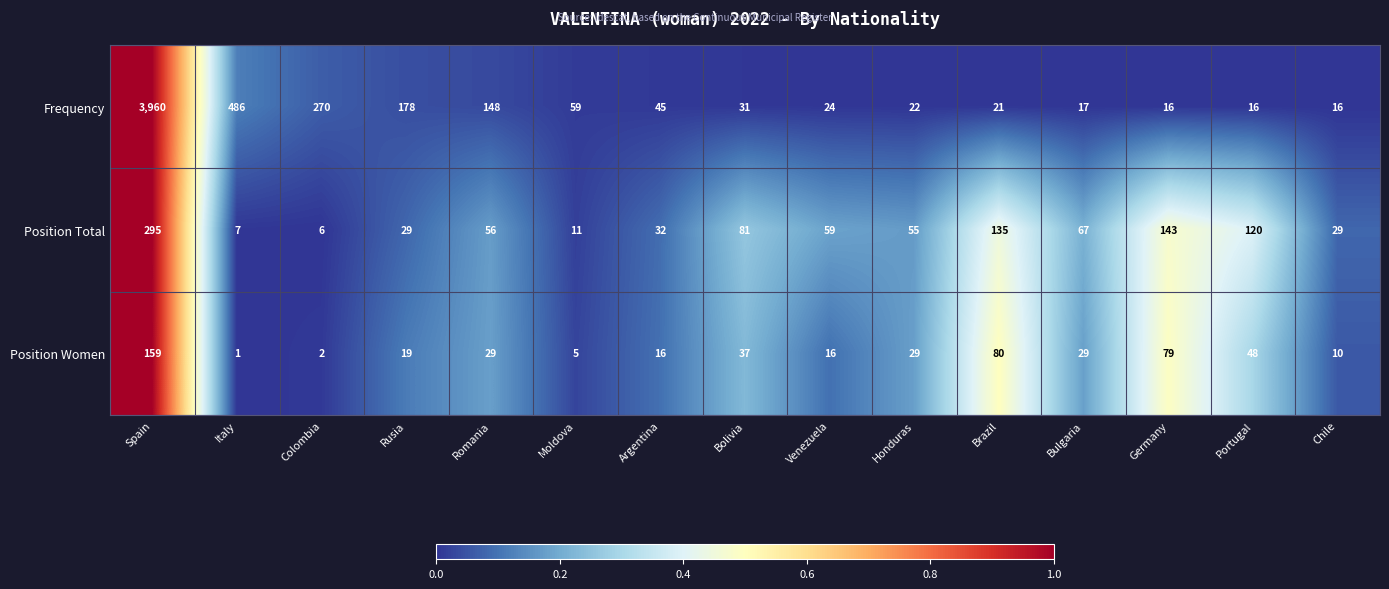

Is the value of Position Total at Colombia greater than the value of Position Women at Honduras?

No